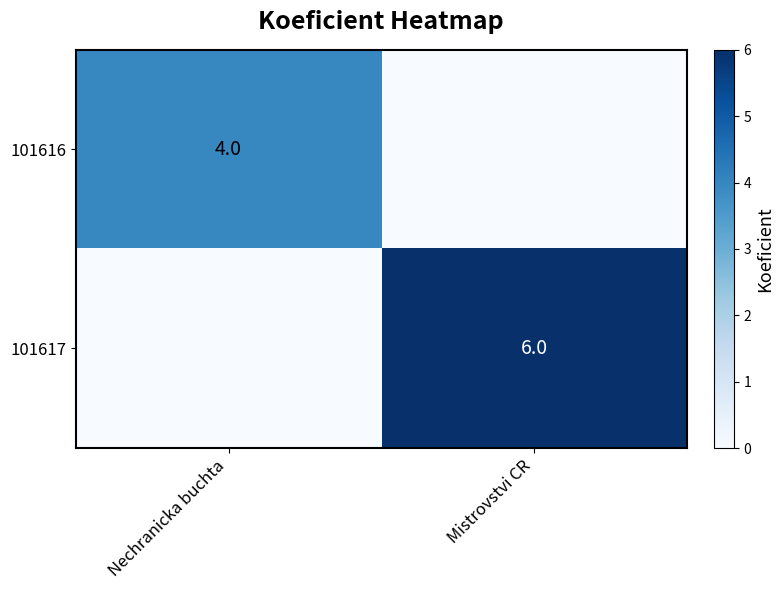

Is it true that 101616 equals 2 at Nechranicka buchta?

False